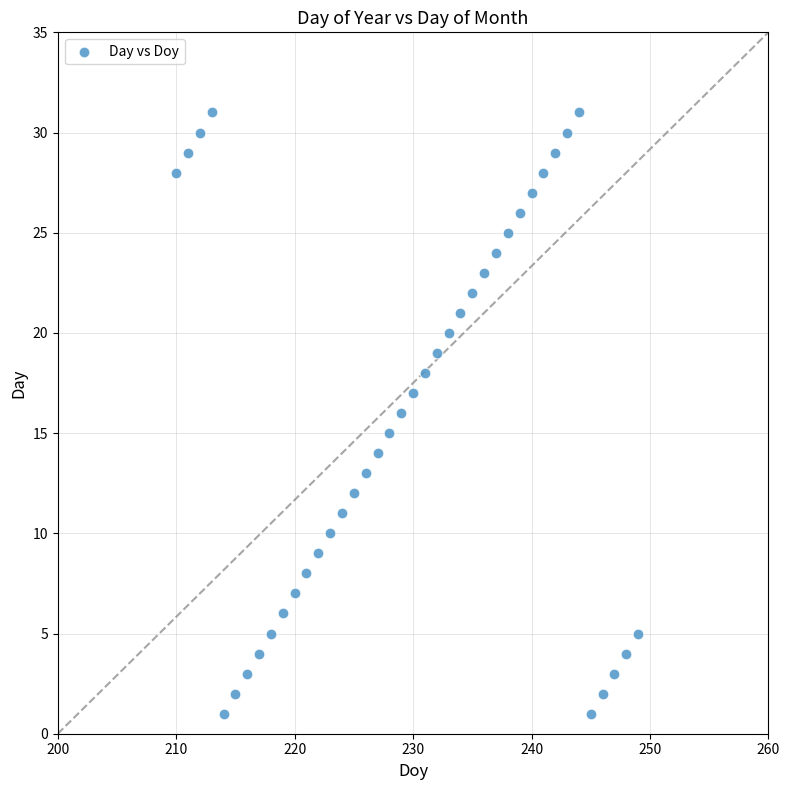

What is the range of X values (max minus min)?

39